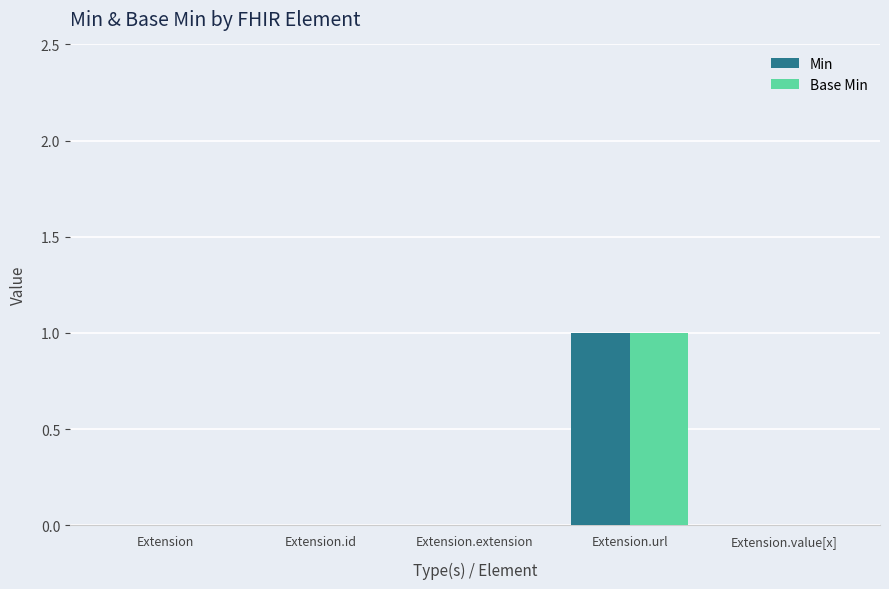

At which category does the chart reach its peak across all series?

Extension.url